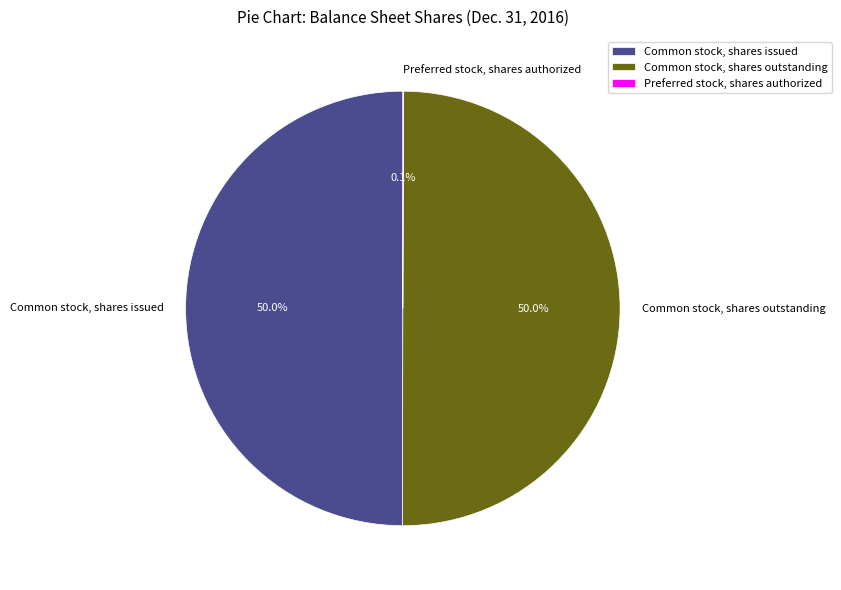

What is the ratio of the value at Common stock, shares outstanding to the value at Common stock, shares issued?

1.0